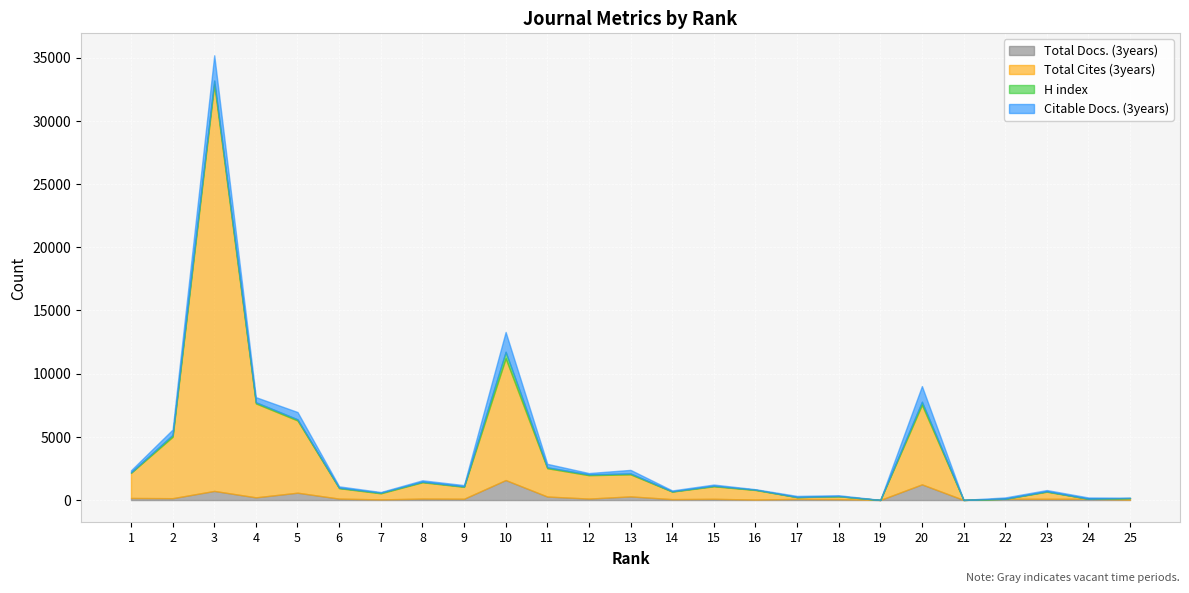

The value of Citable Docs. (3years) at 5 is 893. True or false?

False